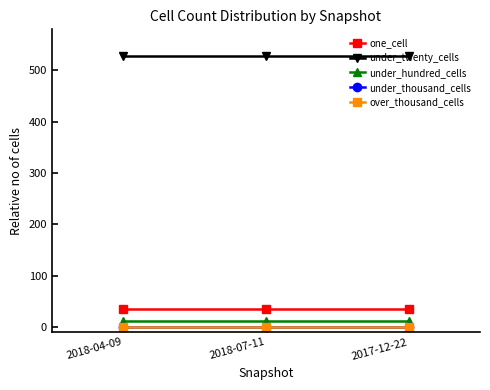

How many series are shown in this chart?

5